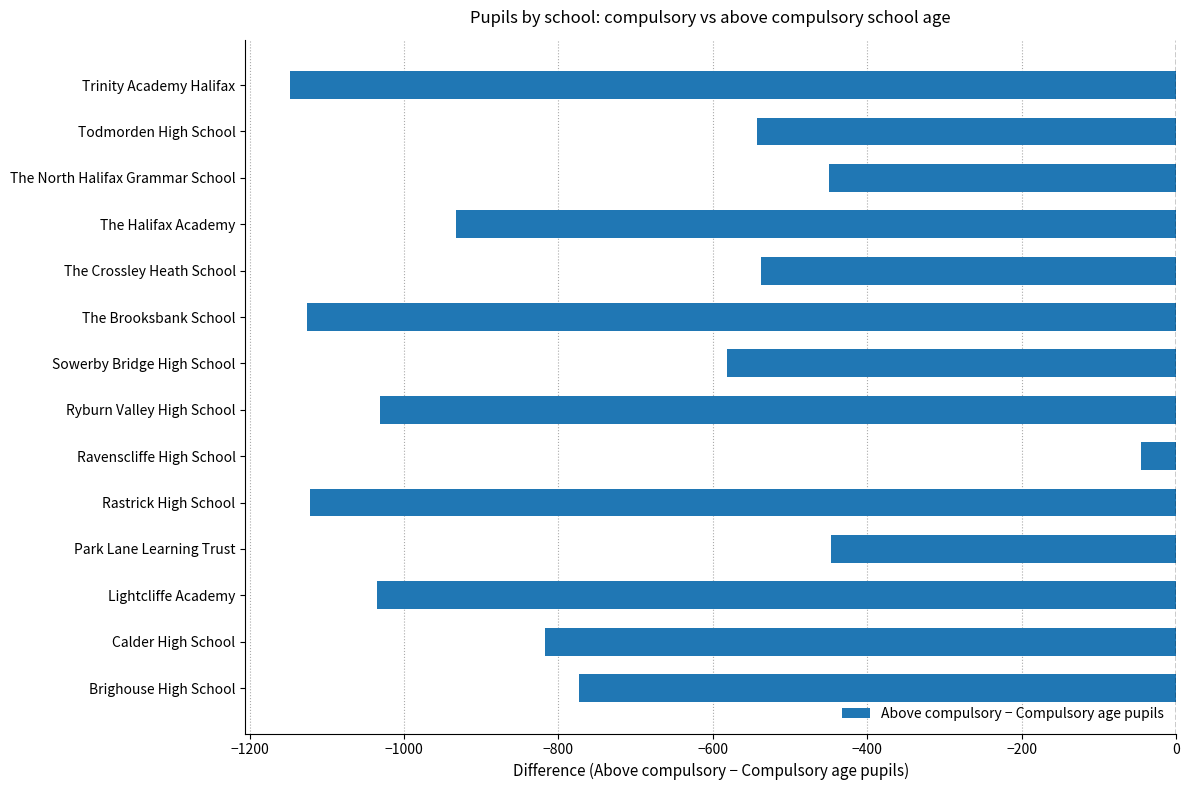

The chart shows a value of -1122 at Rastrick High School. True or false?

True